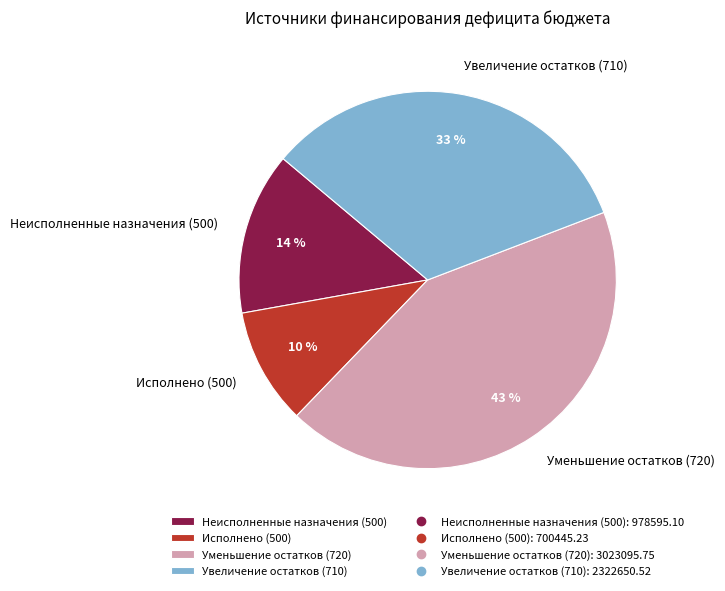

Is there any slice that represents more than half of the pie?

No